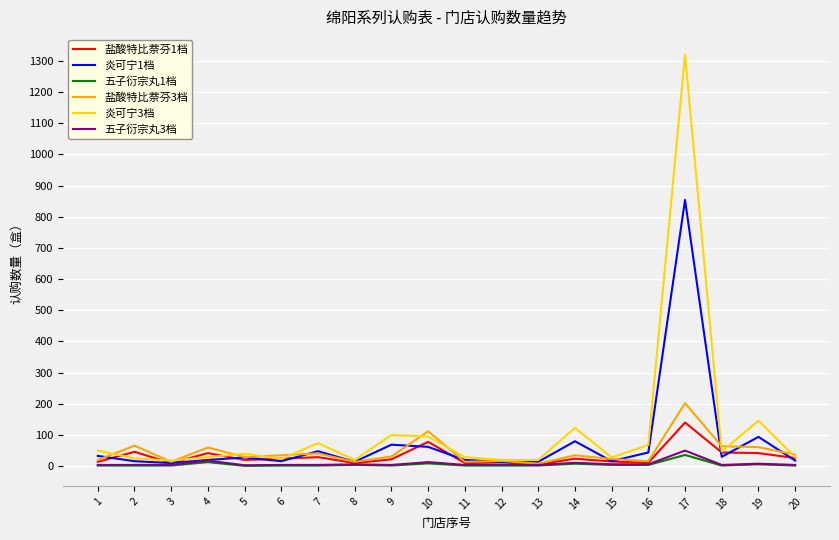

At which category does the chart reach its peak across all series?

17